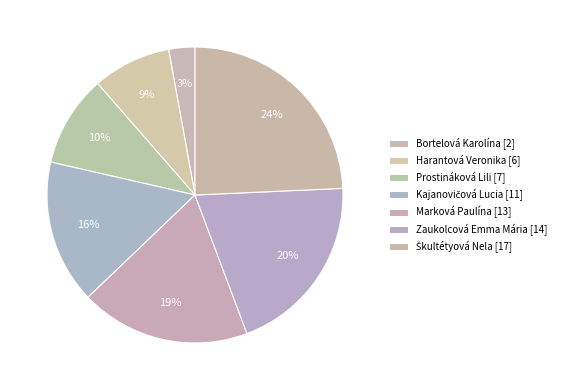

Is it true that Kajanovičová Lucia [11] is 4% of the pie?

False